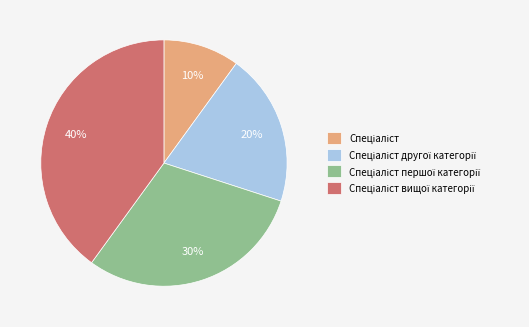

To the nearest percent, what is the average slice percentage?

25%